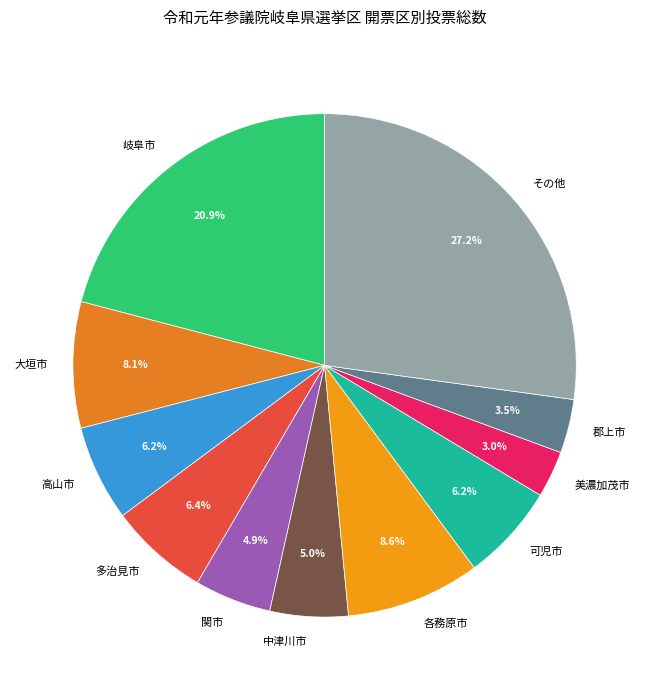

What is the largest slice in the pie chart?

その他